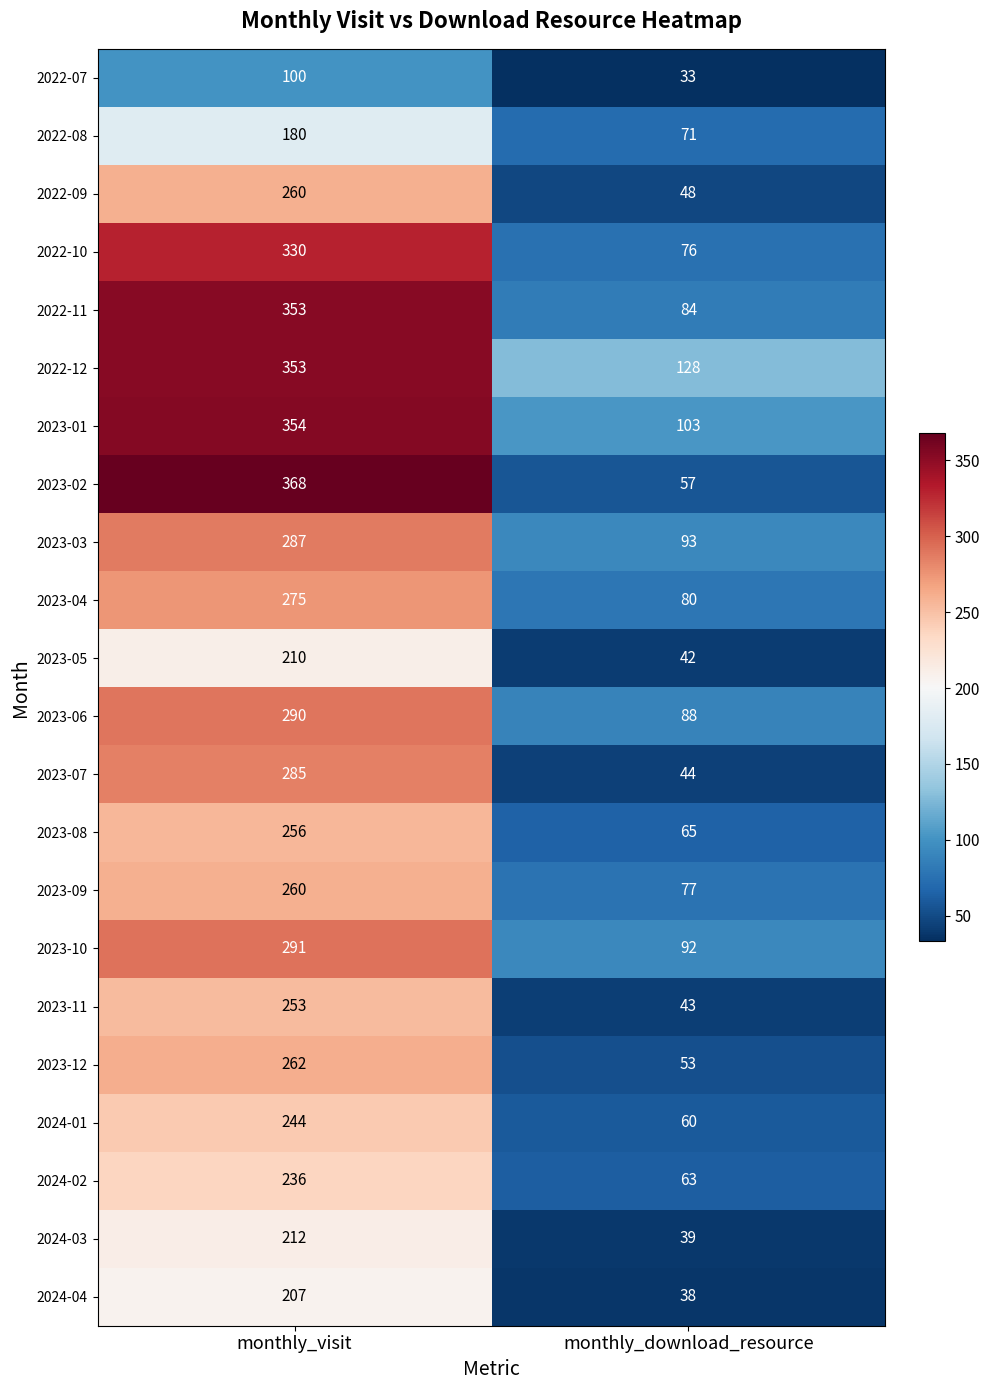

What is the maximum value shown in the chart?

368